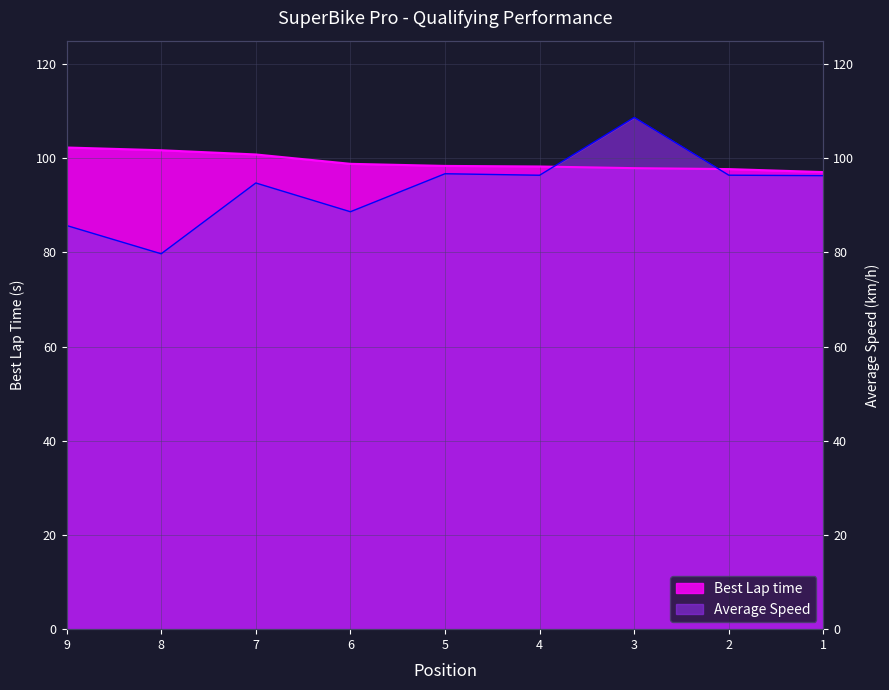

How many lines are shown in the chart?

2